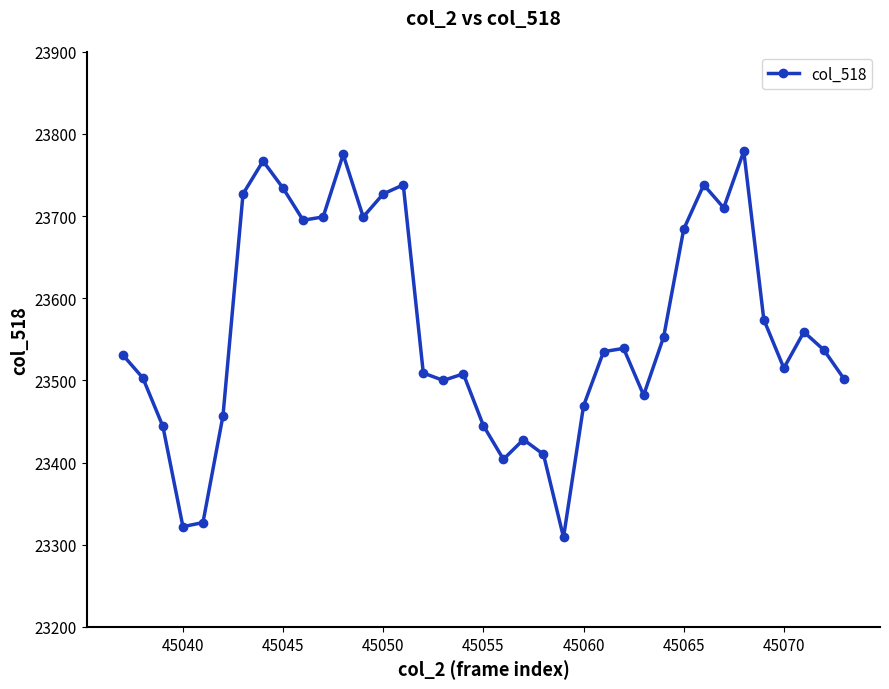

What is the maximum value shown in the chart?

23779